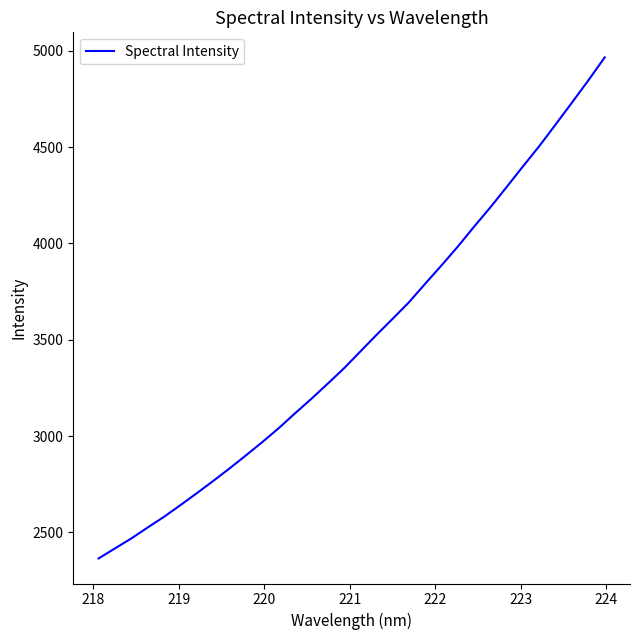

What is the greatest value displayed?

4965.6